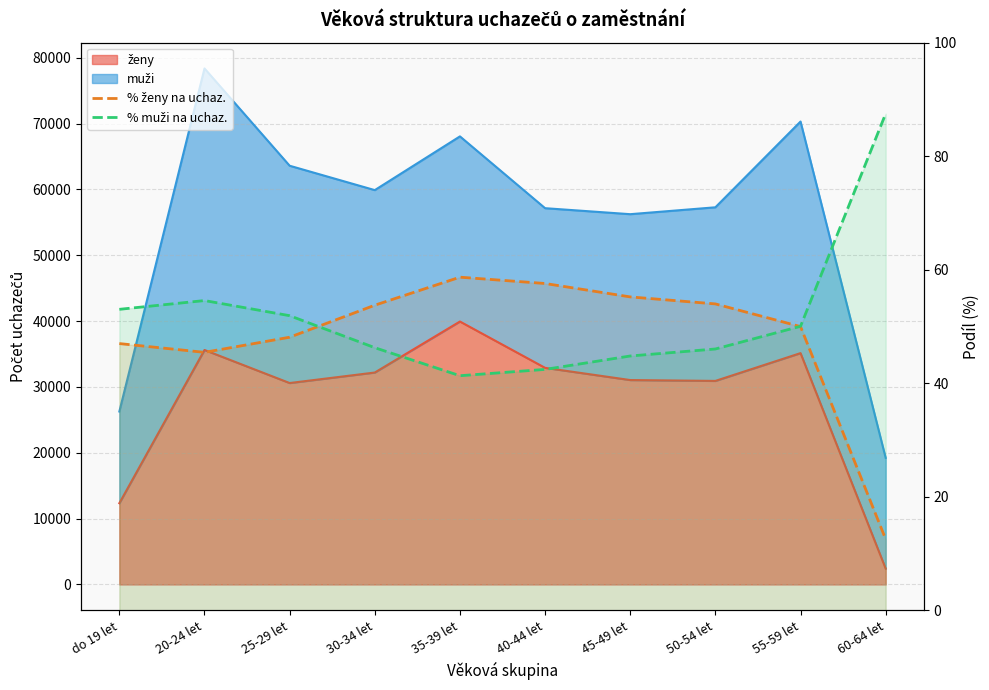

What is the label of the 6th point from the right?

35-39 let